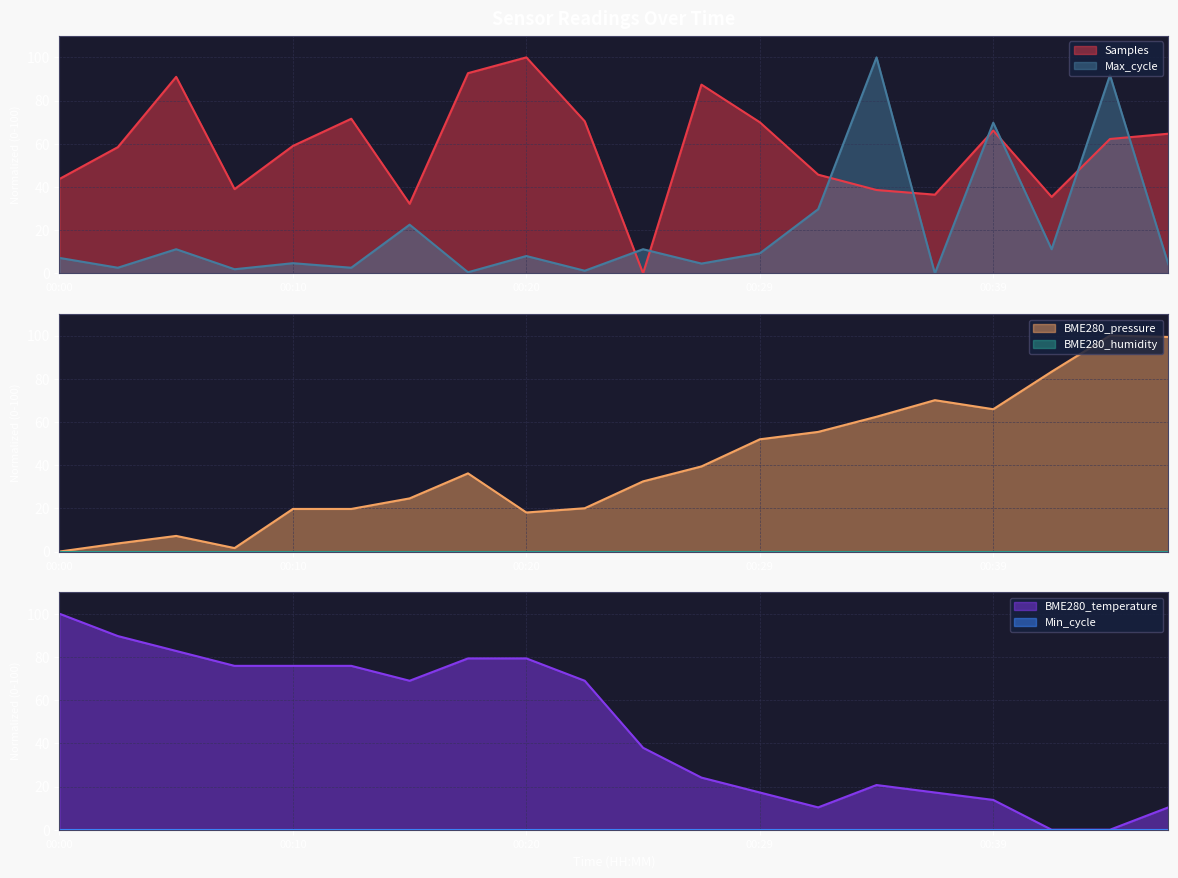

In Samples, how many points are higher than both neighbors (excluding endpoints)?

5